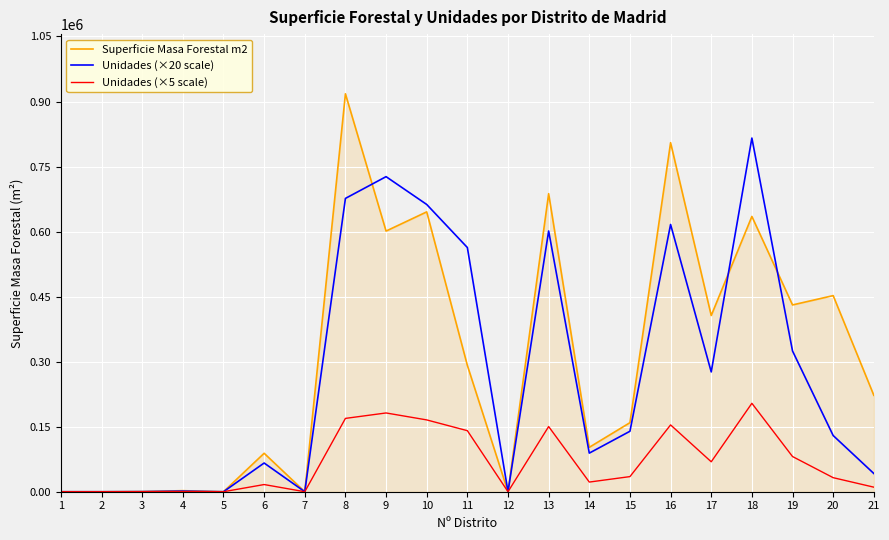

Is the value of Unidades (×20 scale) at 19 greater than the value of Unidades (×5 scale) at 6?

Yes